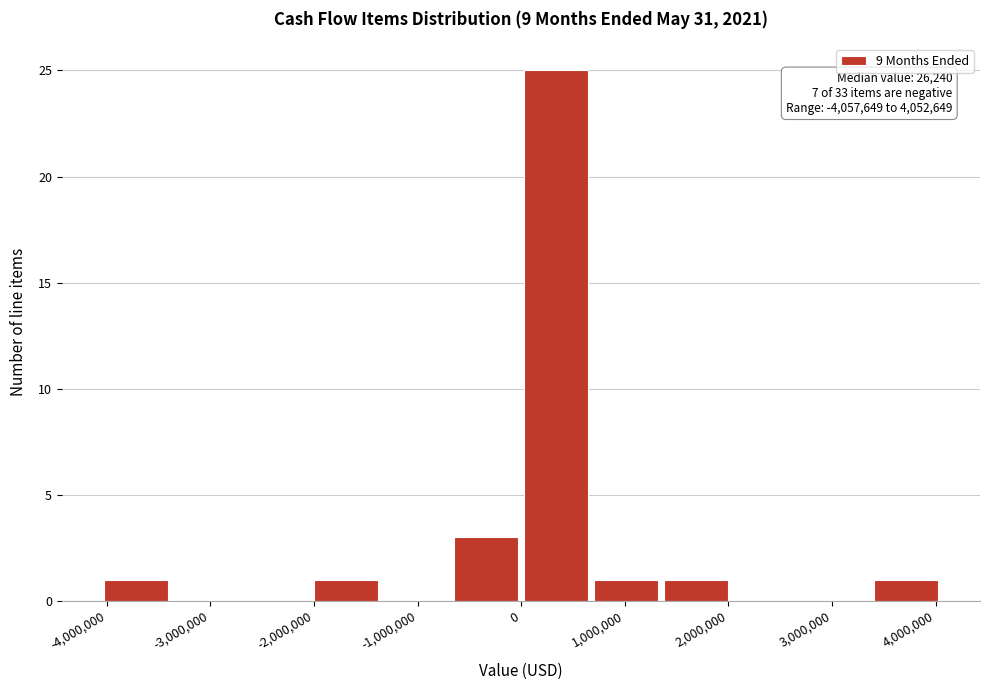

Over which range of the x-axis is the bar tallest?

0 to 700000